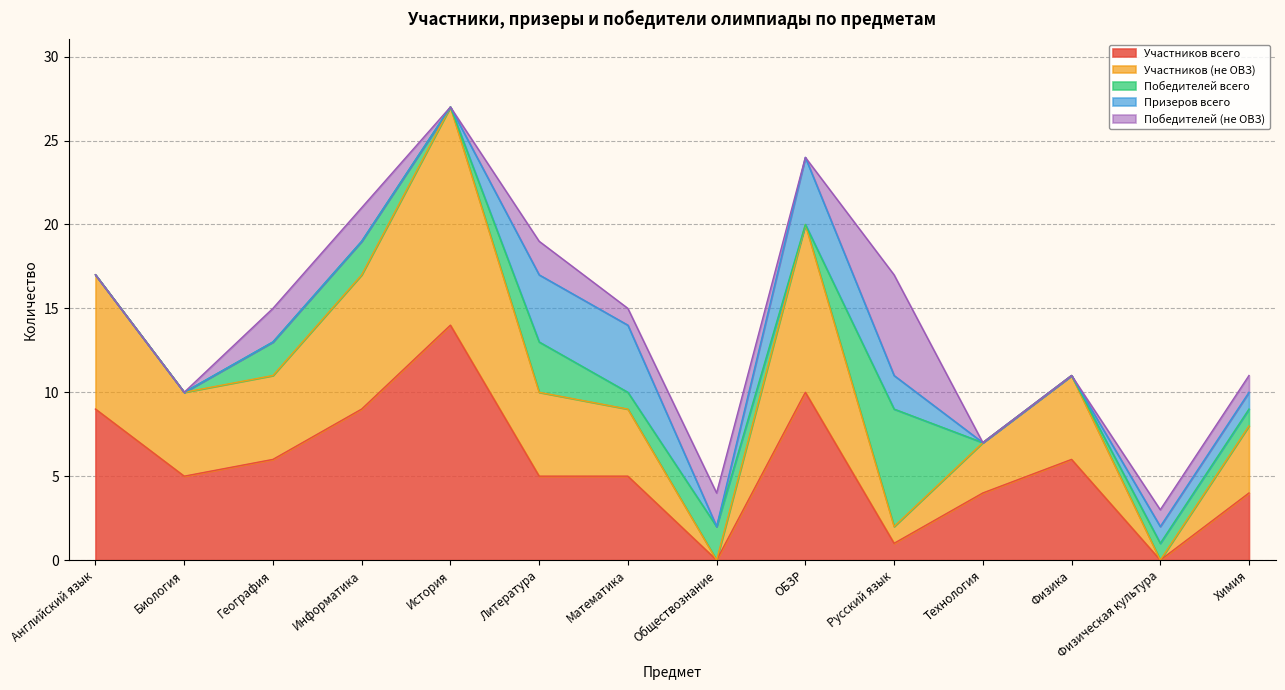

Rank the series by their maximum value, from highest to lowest.

Участников всего, Участников (не ОВЗ), Победителей всего, Победителей (не ОВЗ), Призеров всего